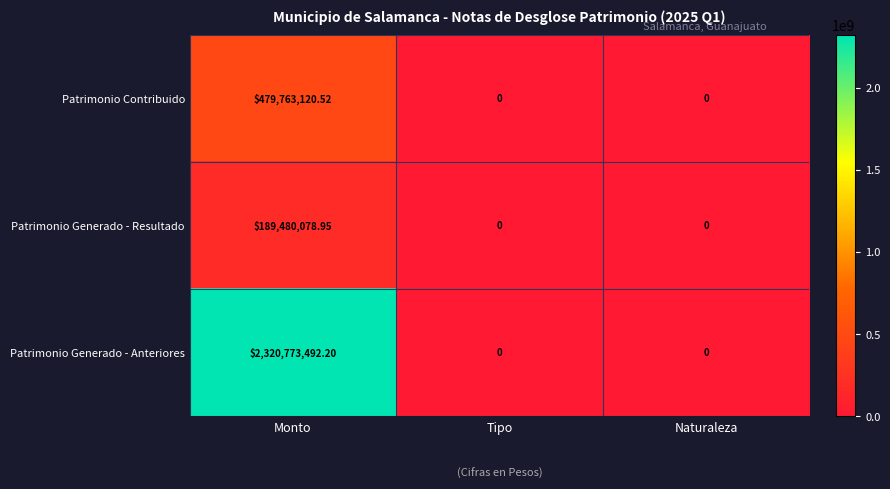

Rank the series at Monto from highest to lowest value.

Patrimonio Generado - Anteriores, Patrimonio Contribuido, Patrimonio Generado - Resultado